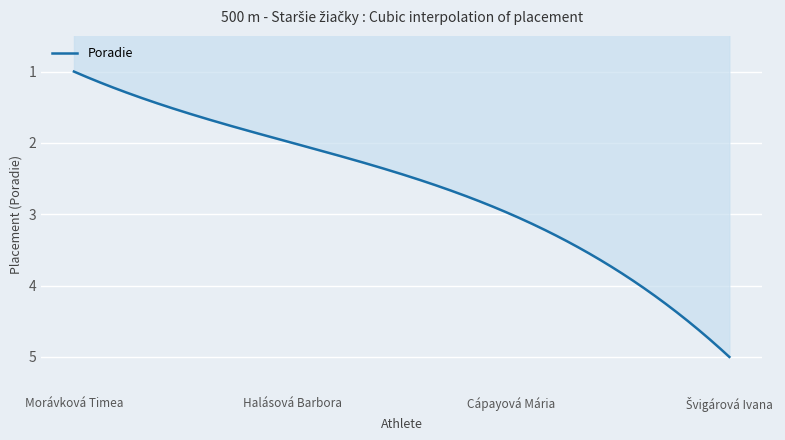

How many lines are shown in the chart?

1